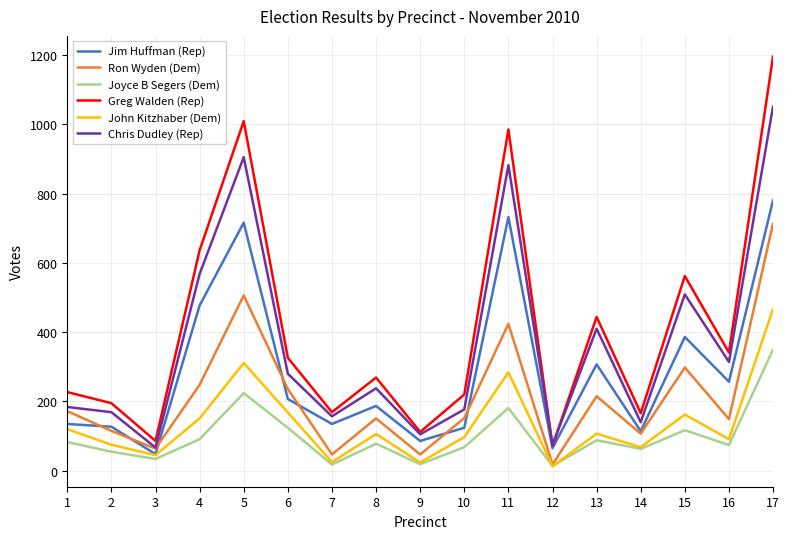

Rank the series at 13 from lowest to highest value.

Joyce B Segers (Dem), John Kitzhaber (Dem), Ron Wyden (Dem), Jim Huffman (Rep), Chris Dudley (Rep), Greg Walden (Rep)